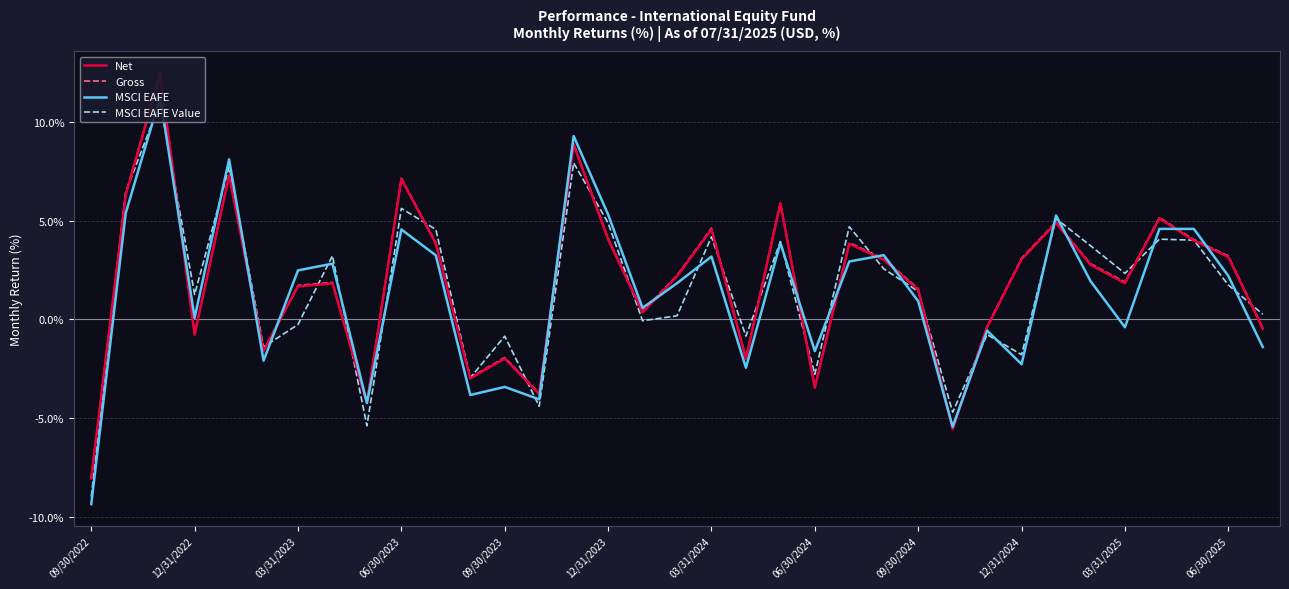

True or false: Net and Gross cross at least once.

False